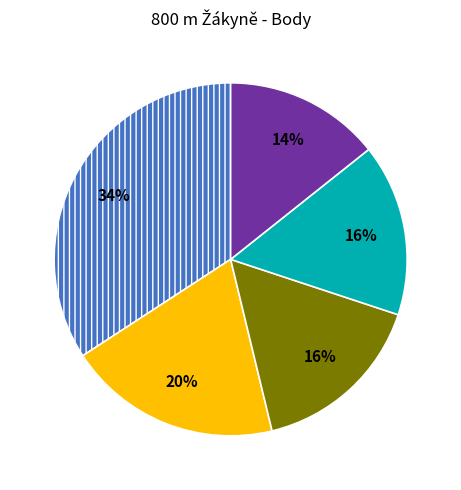

Is there a majority slice in this chart?

No